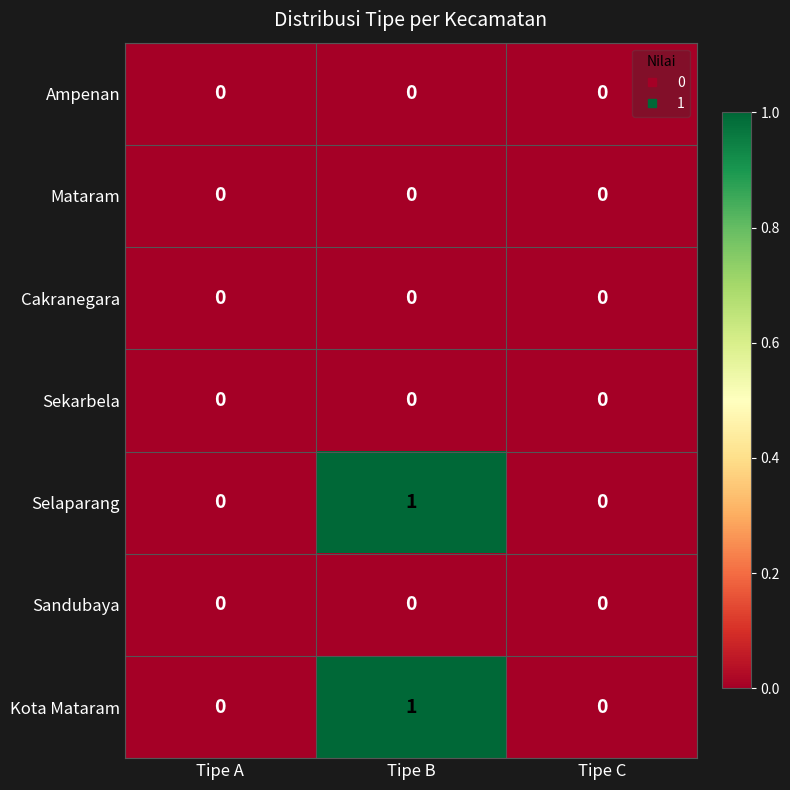

What is the difference between the highest and lowest values at Tipe B?

1